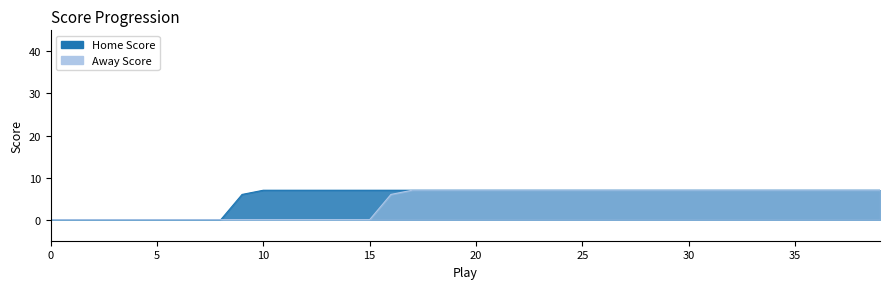

List the series in order of their peak value, lowest first.

Home Score, Away Score